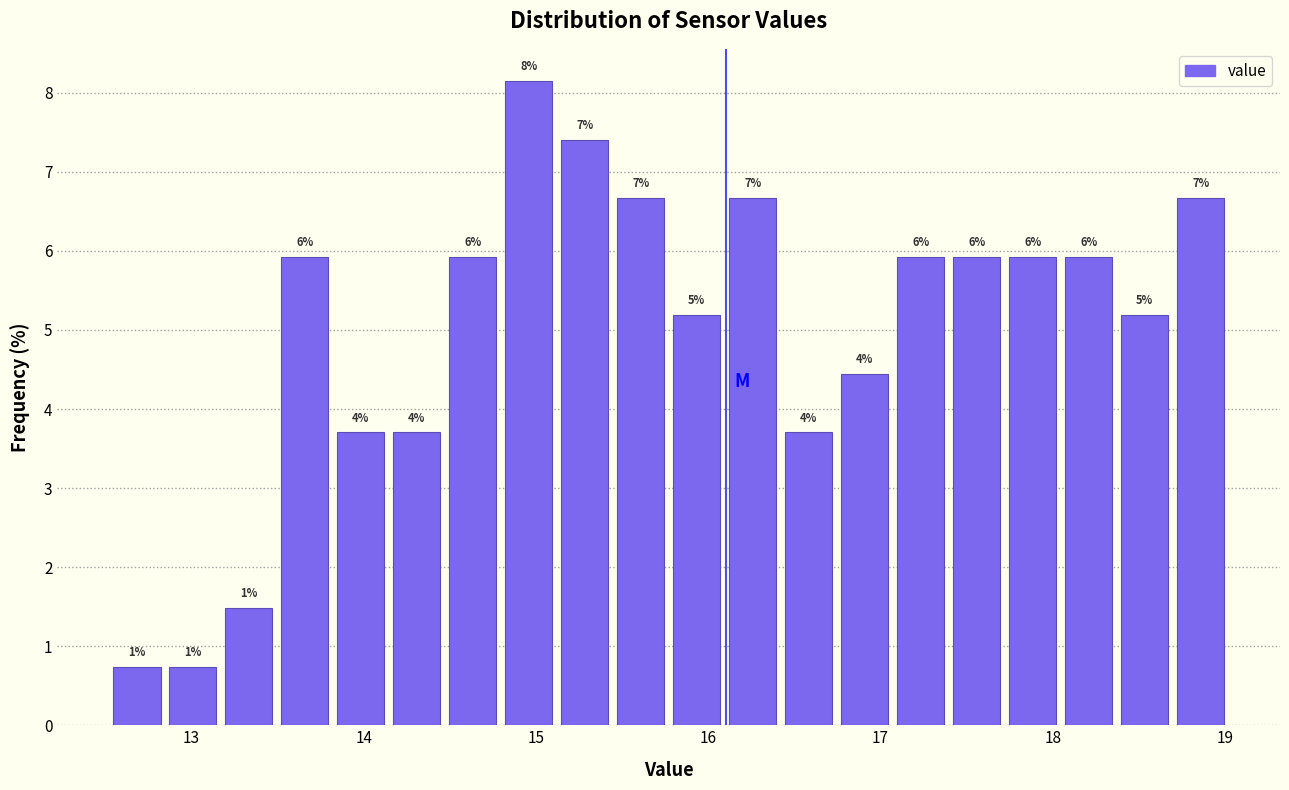

Around what value on the x-axis is the tallest bar? Give the approximate position of its centre, as read against the axis.

15.0